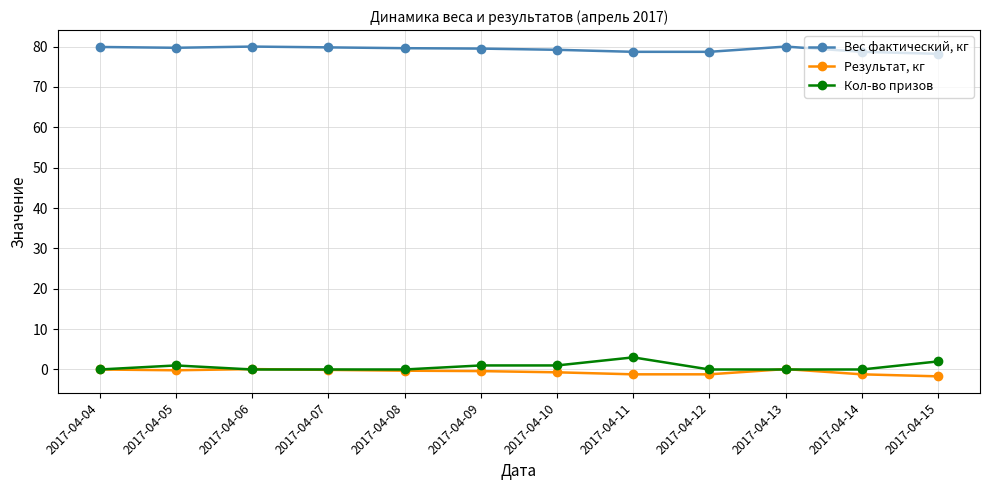

True or false: Вес фактический, кг and Кол-во призов intersect in this chart.

False